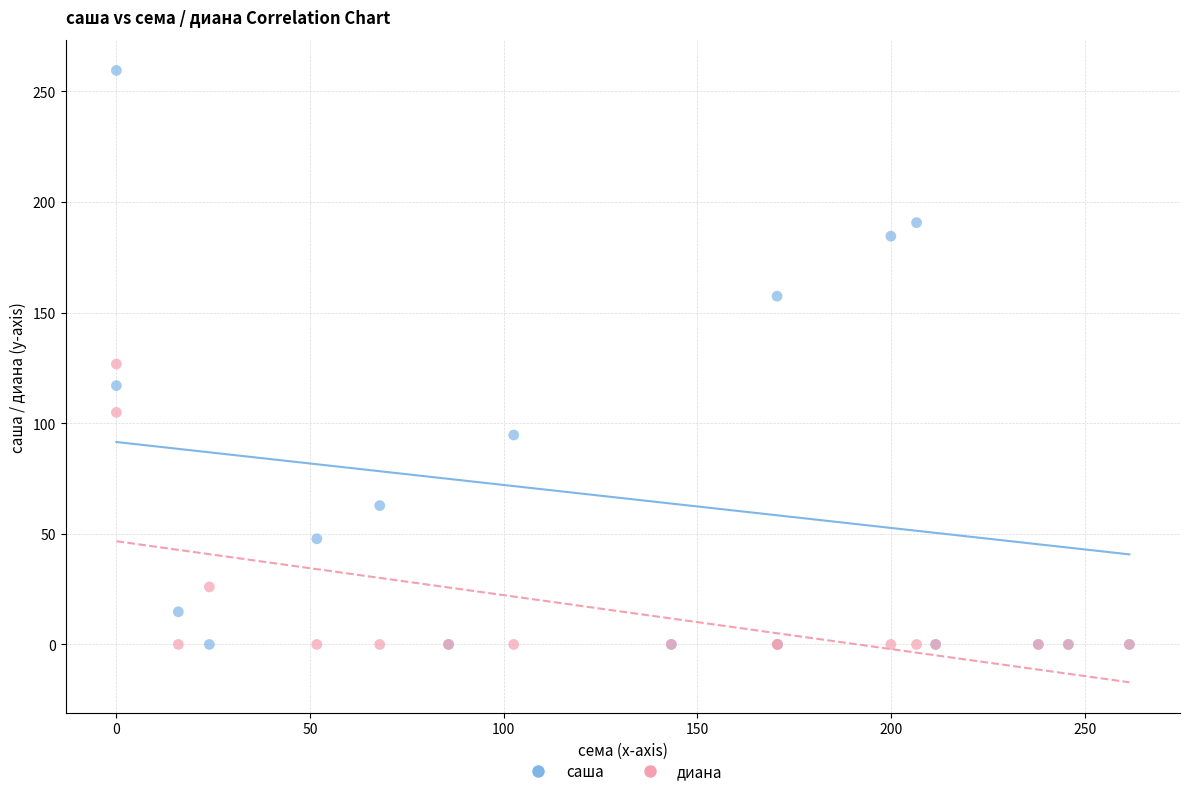

Which series reaches the maximum Y coordinate?

саша